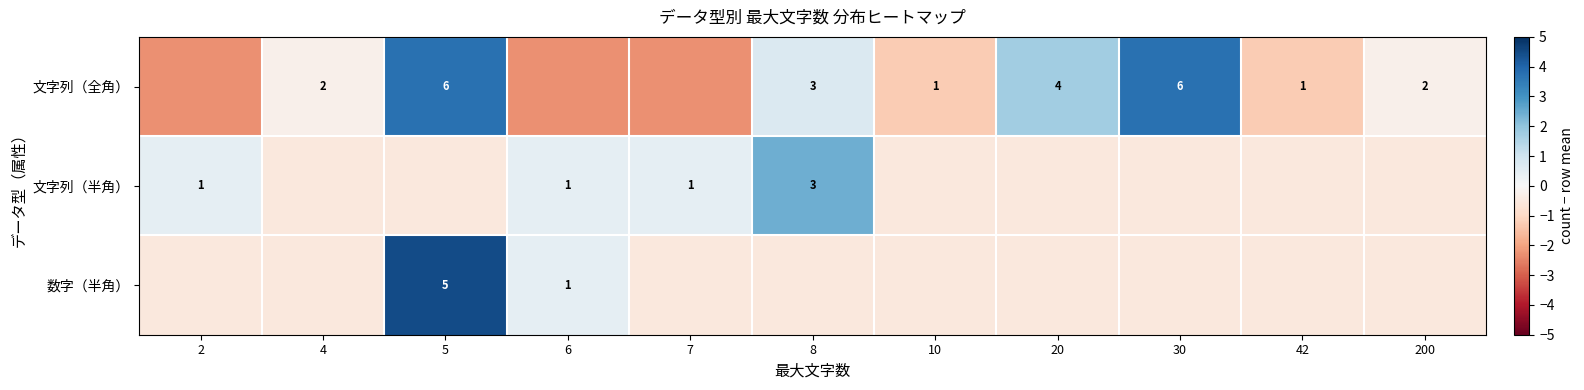

Is the value of 文字列（全角） at 8 greater than the value of 文字列（半角） at 2?

Yes